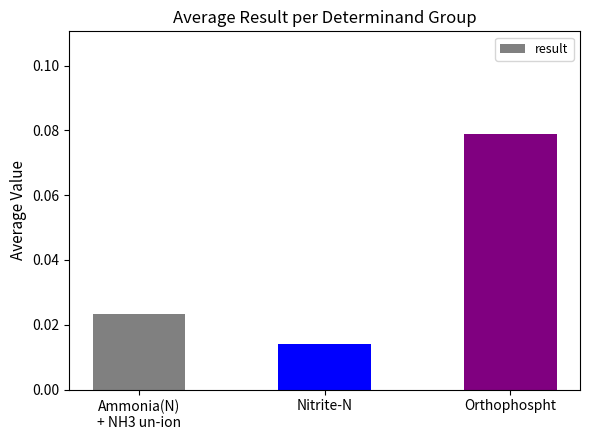

What position from the left is Ammonia(N)
+ NH3 un-ion?

1